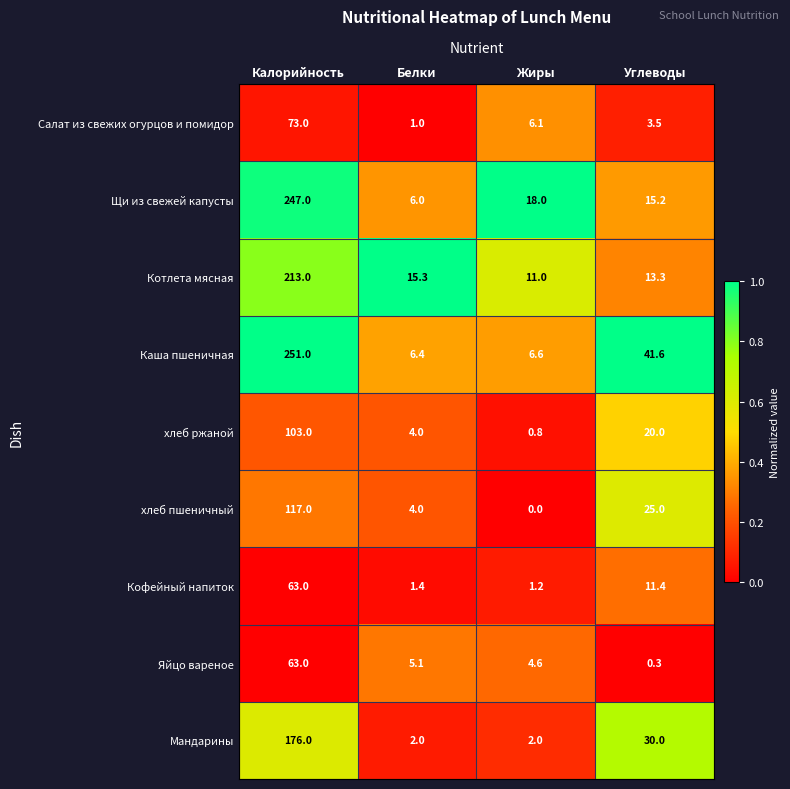

How many data points in Кофейный напиток are less than 11?

2